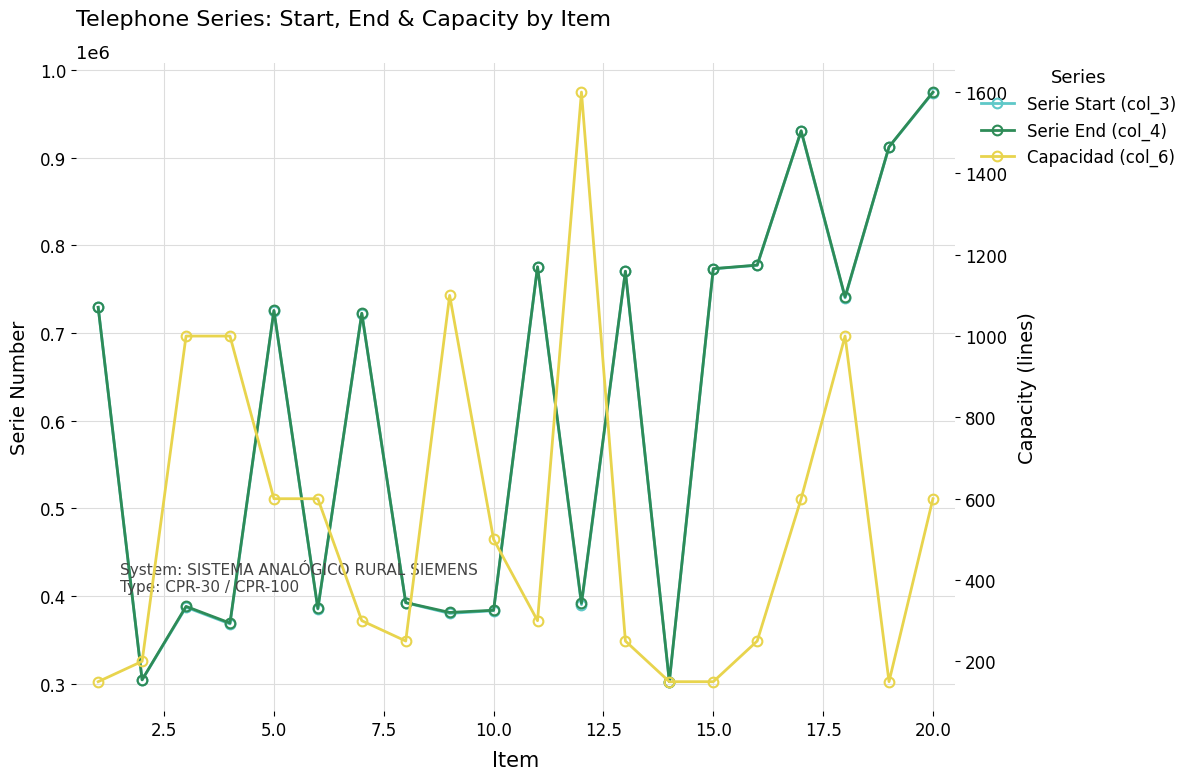

True or false: Serie End (col_4) has more than 2 points higher than both neighbors.

True